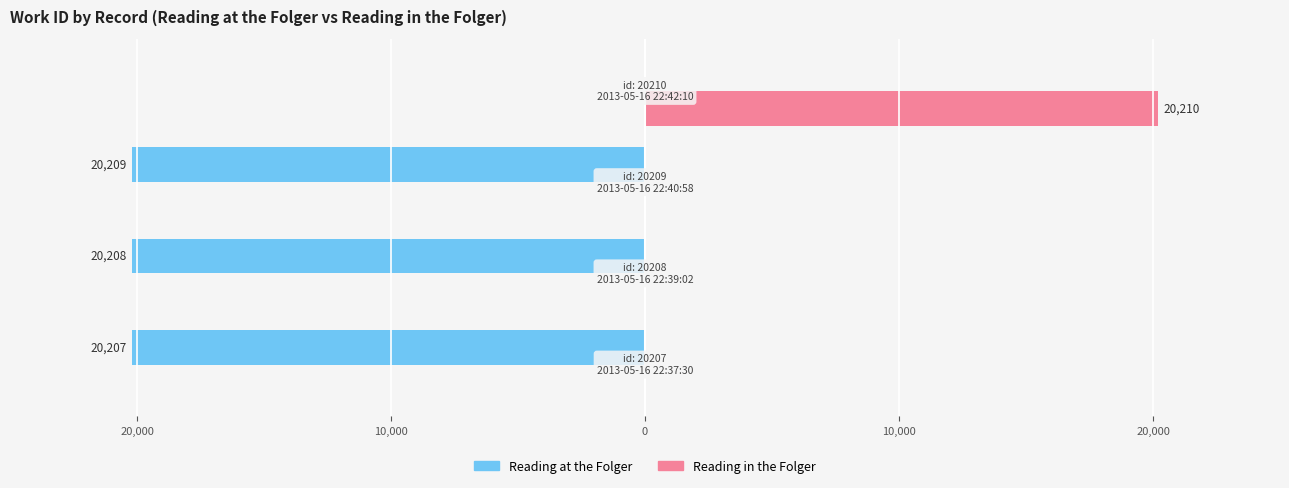

What are all the series names shown in the legend?

Reading at the Folger, Reading in the Folger